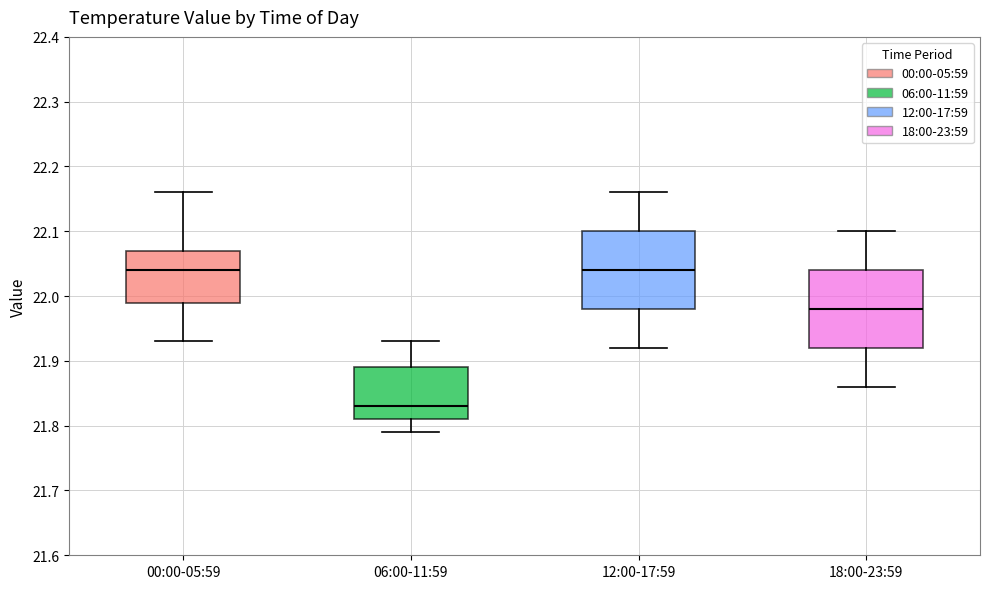

Where is the lower edge of the box for 00:00-05:59 on the y-axis? The values are not printed on the chart, so give them approximately, as read against the axis.

21.99